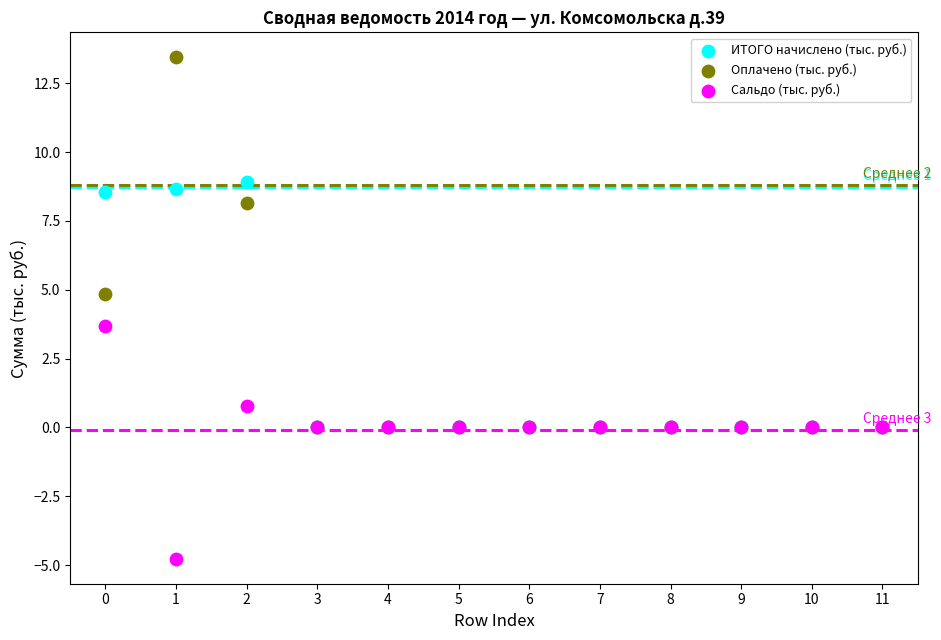

Which series contains the highest Y value?

Оплачено (тыс. руб.)